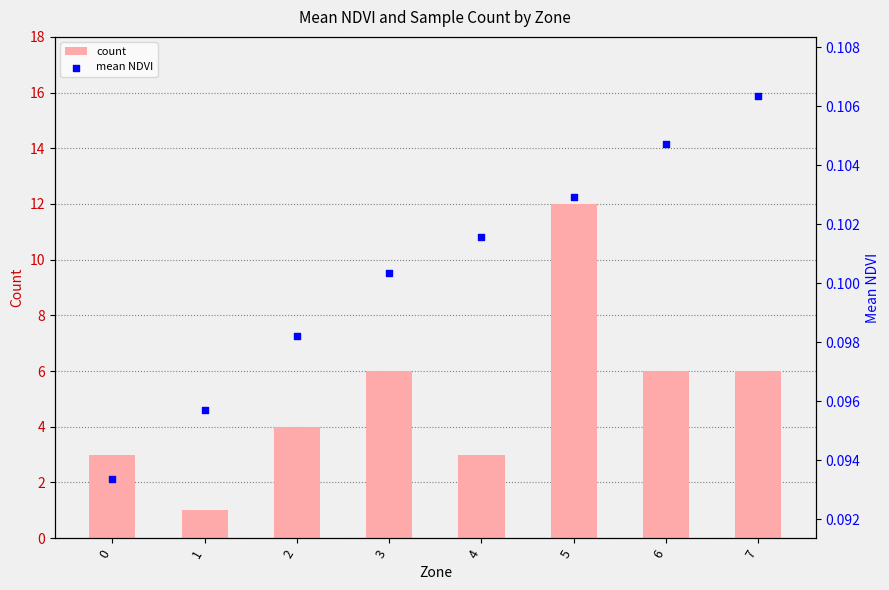

Which series contains the lowest Y value?

mean NDVI